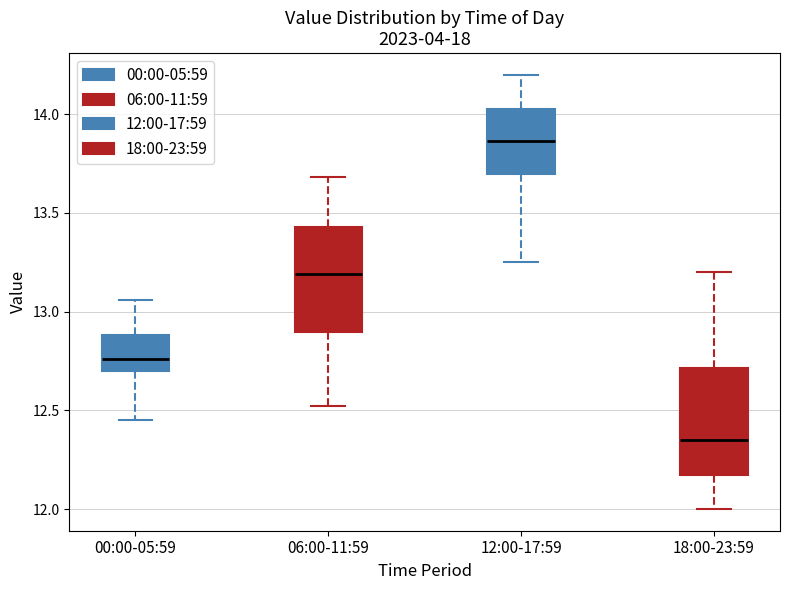

Reading left to right, transcribe this box plot: for each box, give where its median line is, the range the box spans, and where its two whiskers end, as read against the y-axis. The values are not printed on the chart, so give them approximately, as read against the axis.

00:00-05:59: median 12.75, box 12.70 to 12.90, whiskers 12.45 to 13.05
06:00-11:59: median 13.20, box 12.90 to 13.45, whiskers 12.50 to 13.70
12:00-17:59: median 13.85, box 13.70 to 14.05, whiskers 13.25 to 14.20
18:00-23:59: median 12.35, box 12.15 to 12.70, whiskers 12.00 to 13.20